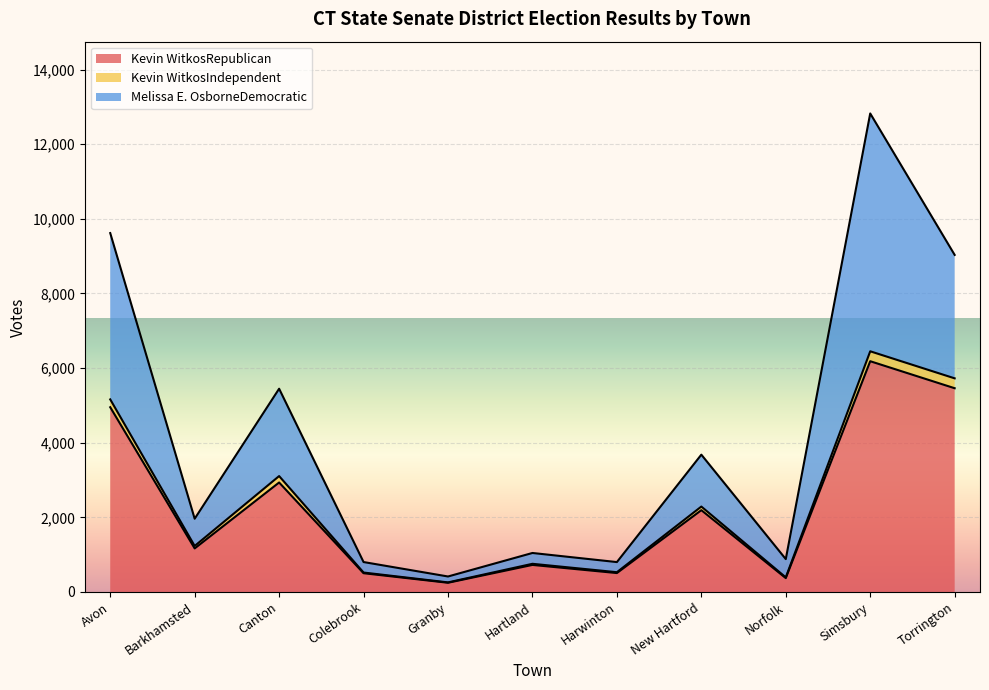

The value of Kevin WitkosRepublican at Avon is 7134. True or false?

False